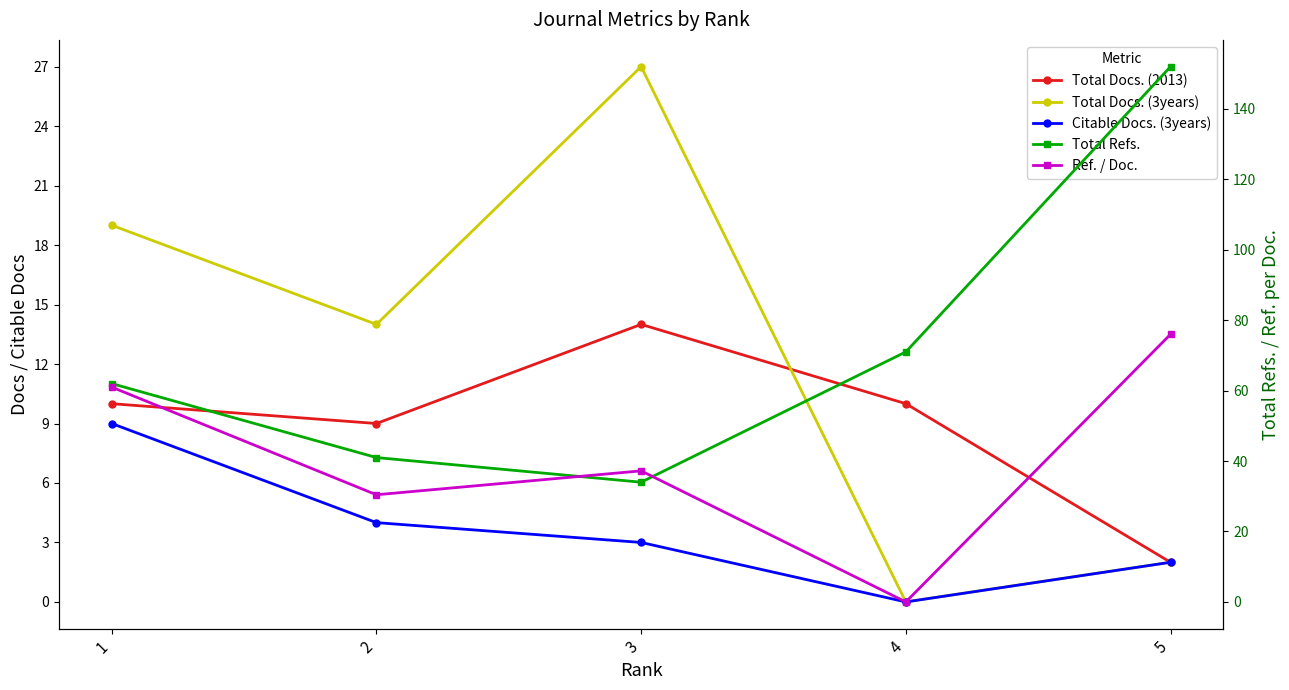

Rank the series by their maximum value, from highest to lowest.

Total Refs., Ref. / Doc., Total Docs. (3years), Total Docs. (2013), Citable Docs. (3years)